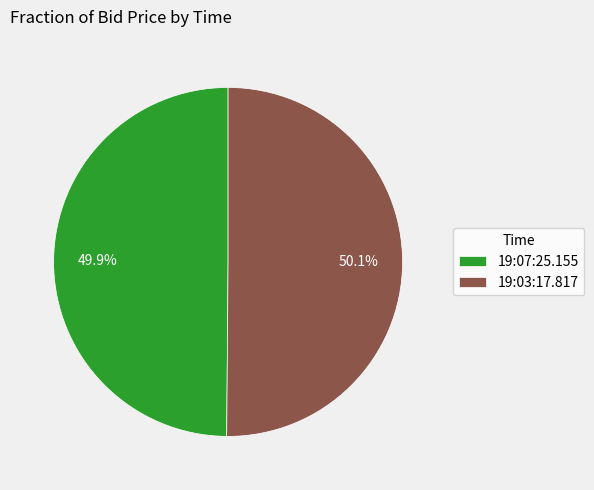

The 19:03:17.817 slice represents 59% of the pie. True or false?

False